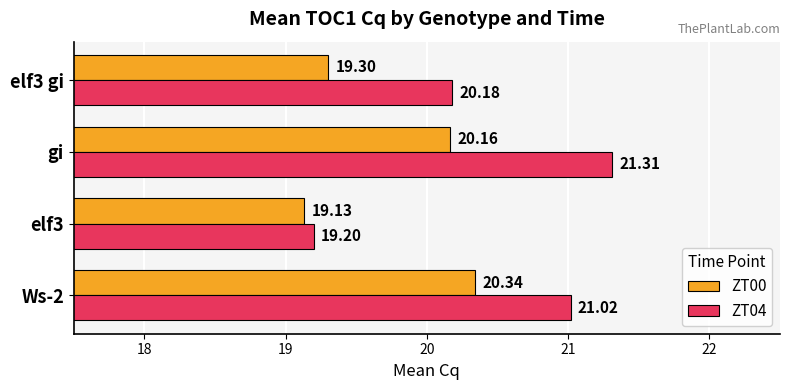

What is the difference between the second highest and minimum values in the ZT04 series?

1.8